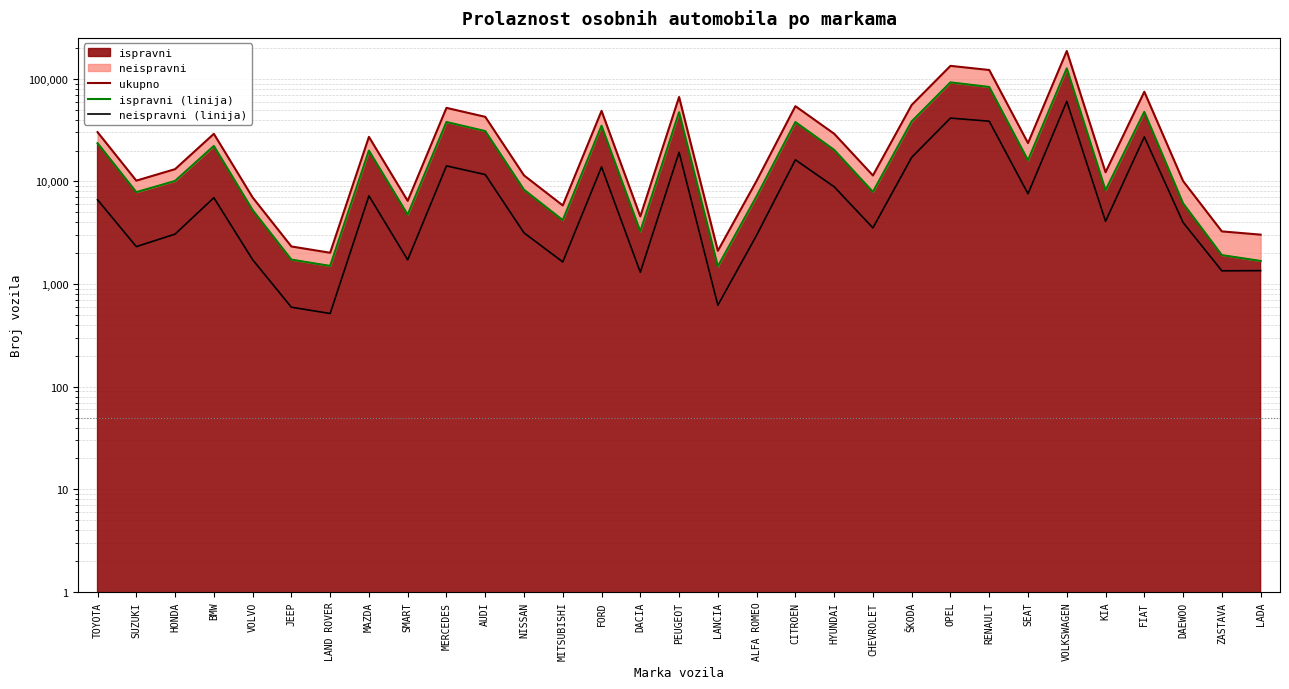

True or false: ukupno has more than 1 points higher than both neighbors.

True